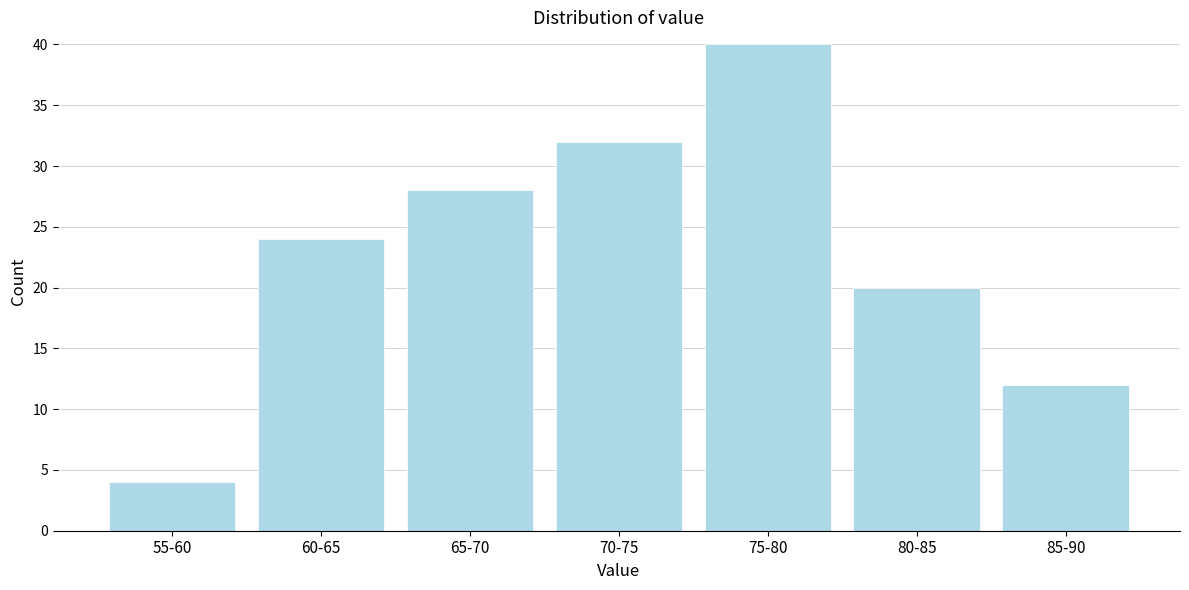

Reading left to right, what are all the values shown in this chart?

55-60=4	60-65=24	65-70=28	70-75=32	75-80=40	80-85=20	85-90=12